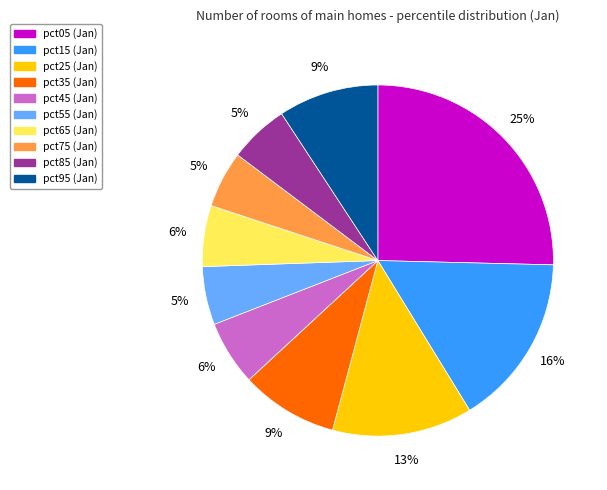

To the nearest percent, what is the combined percentage of pct25 and pct65?

19%